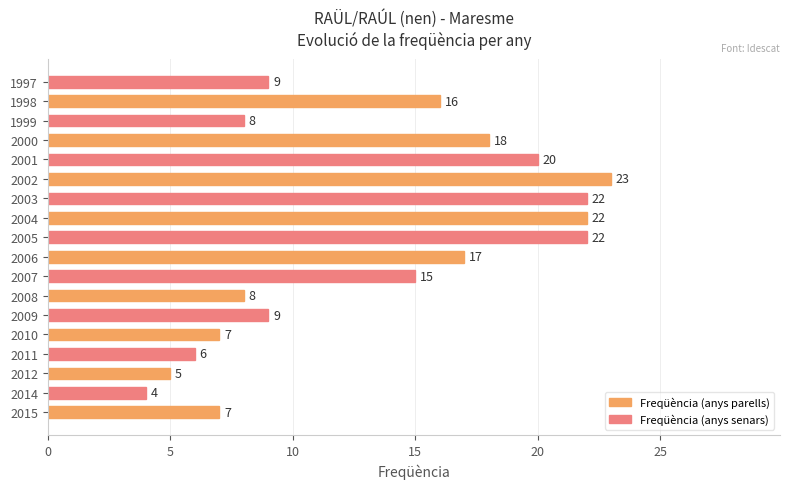

Count the number of categories in the chart.

18